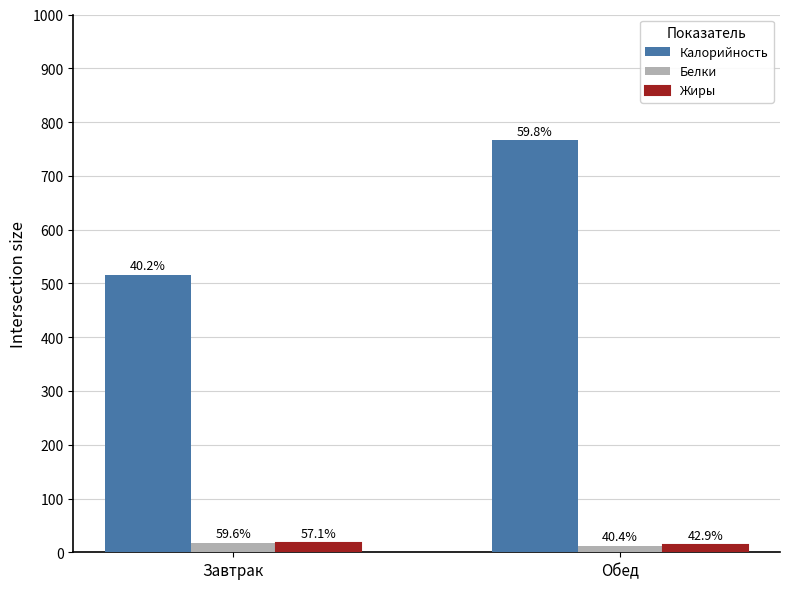

Which category has the lowest value in the Жиры series?

Обед